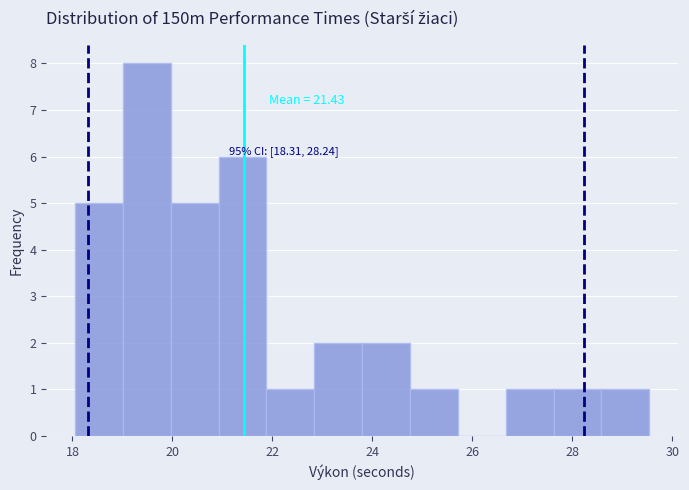

Over which range of the x-axis is the bar tallest?

19.0 to 20.0